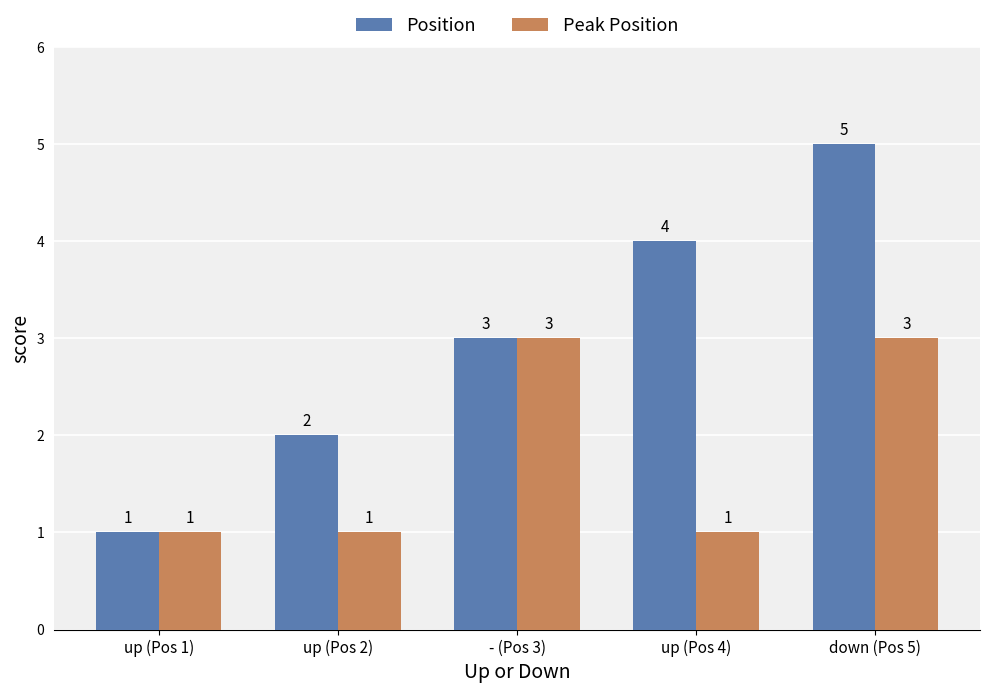

True or false: Peak Position has a value of 4 at - (Pos 3).

False